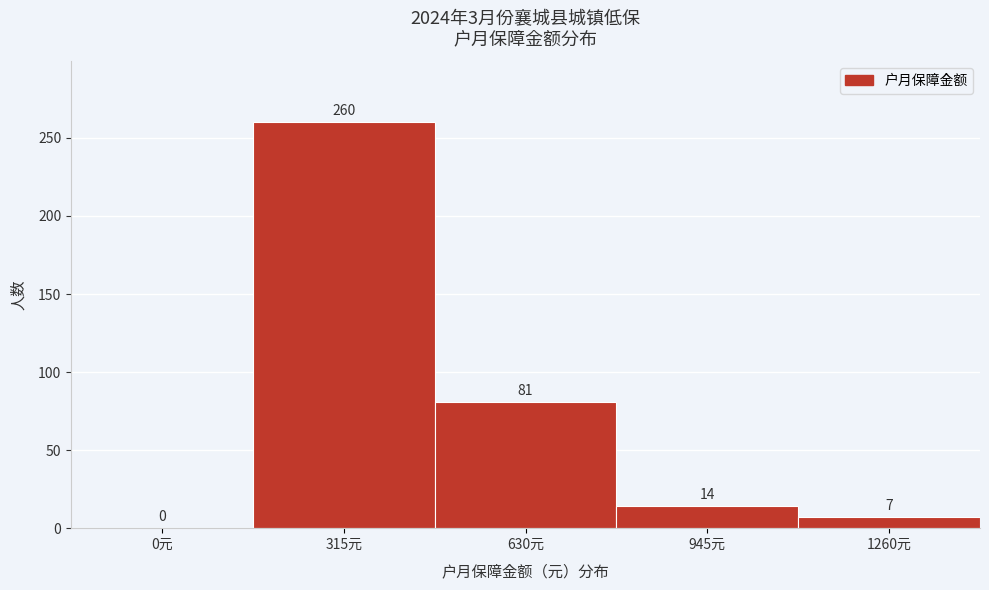

Reading right to left, list all the values displayed in this chart.

1260元=7	945元=14	630元=81	315元=260	0元=0